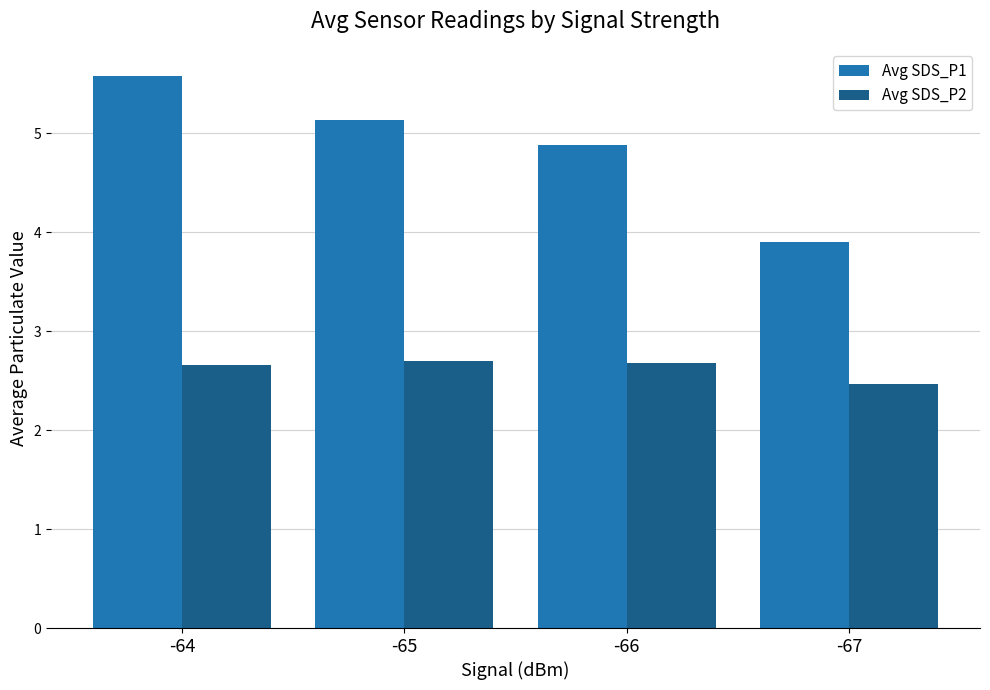

Reading left to right, transcribe all the data shown in this chart.

Avg SDS_P1: -64=5.6	-65=5.1	-66=4.9	-67=3.9
Avg SDS_P2: -64=2.7	-65=2.7	-66=2.7	-67=2.5